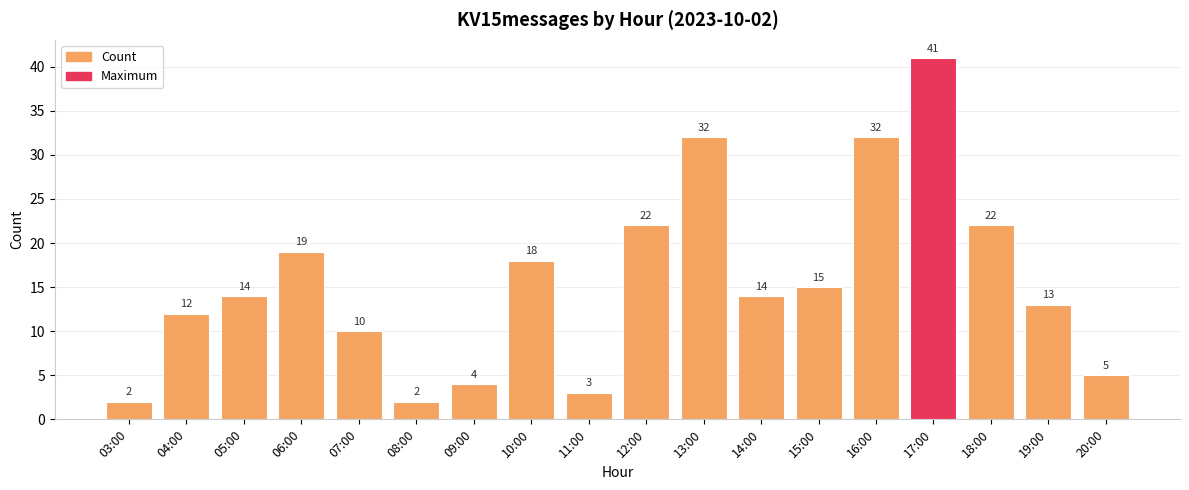

What value does the data have at 07:00?

10